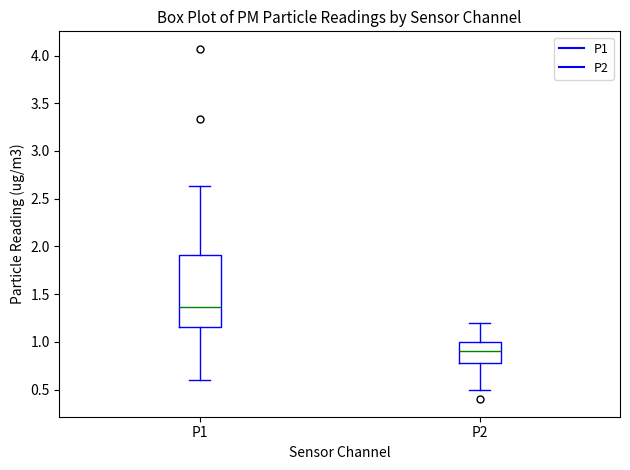

Which box has the lowest median line?

P2